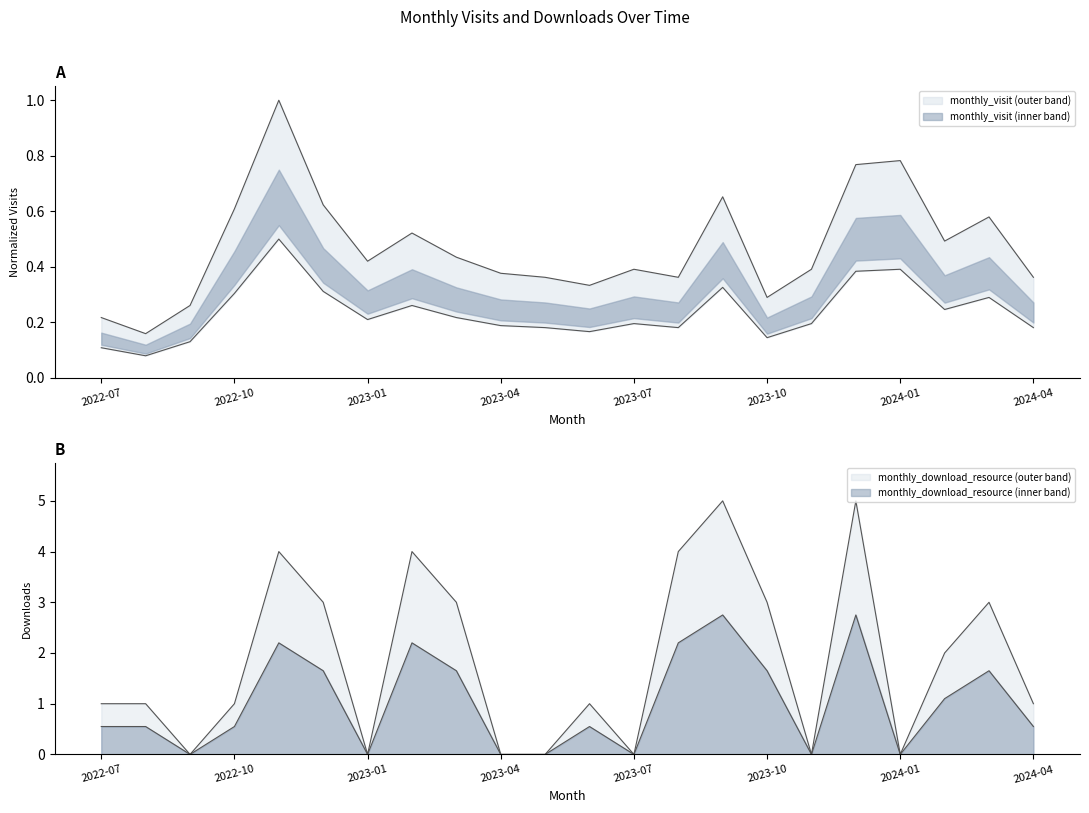

At how many categories does at least one series exceed 2?

9